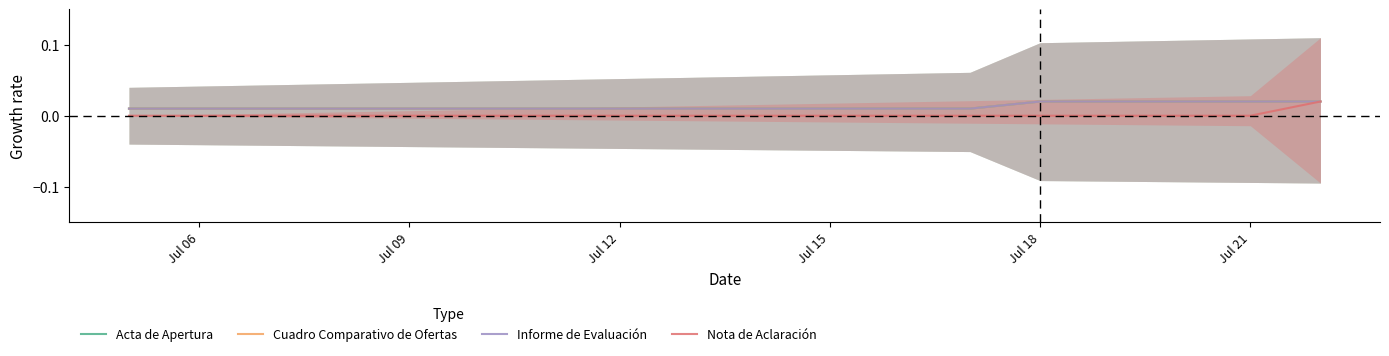

At which label is Cuadro Comparativo de Ofertas closest to 0?

Jul 06